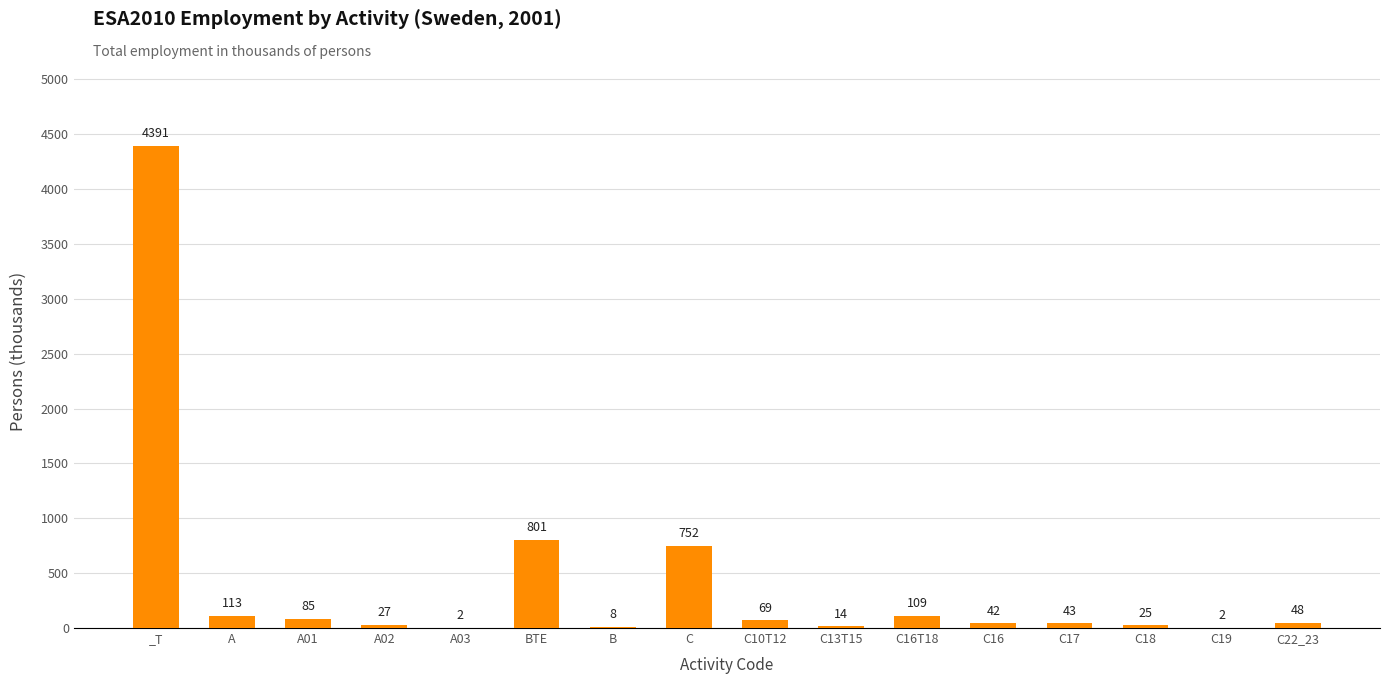

The value at C10T12 is 69. True or false?

True